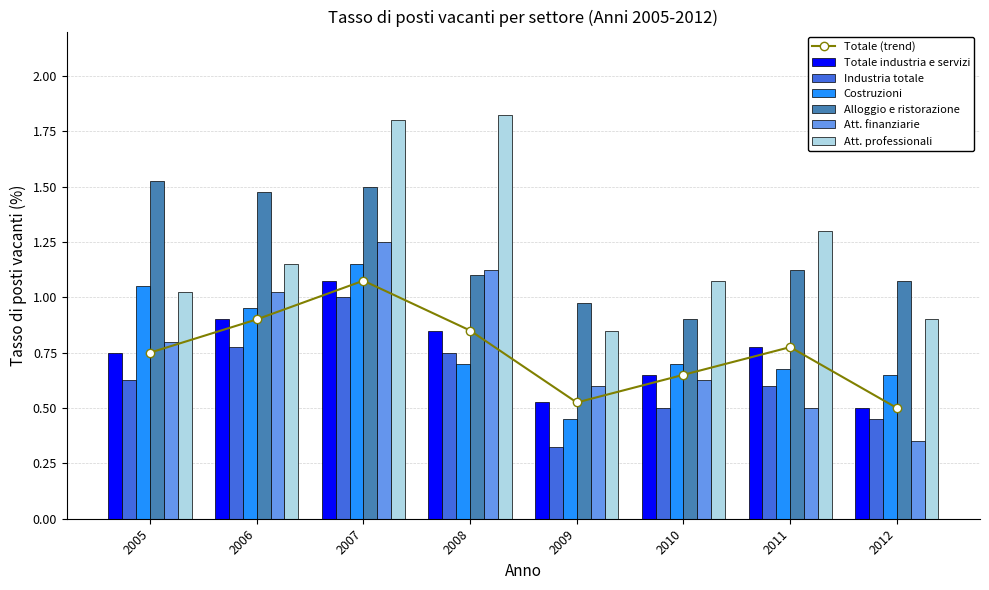

Between 2011 and 2005, which is larger?

2011